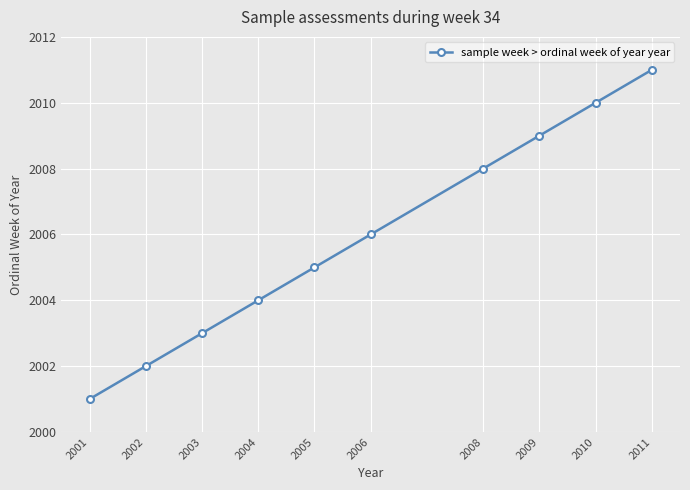

Reading right to left, list all the values displayed in this chart.

2011	2010	2009	2008	2006	2005	2004	2003	2002	2001